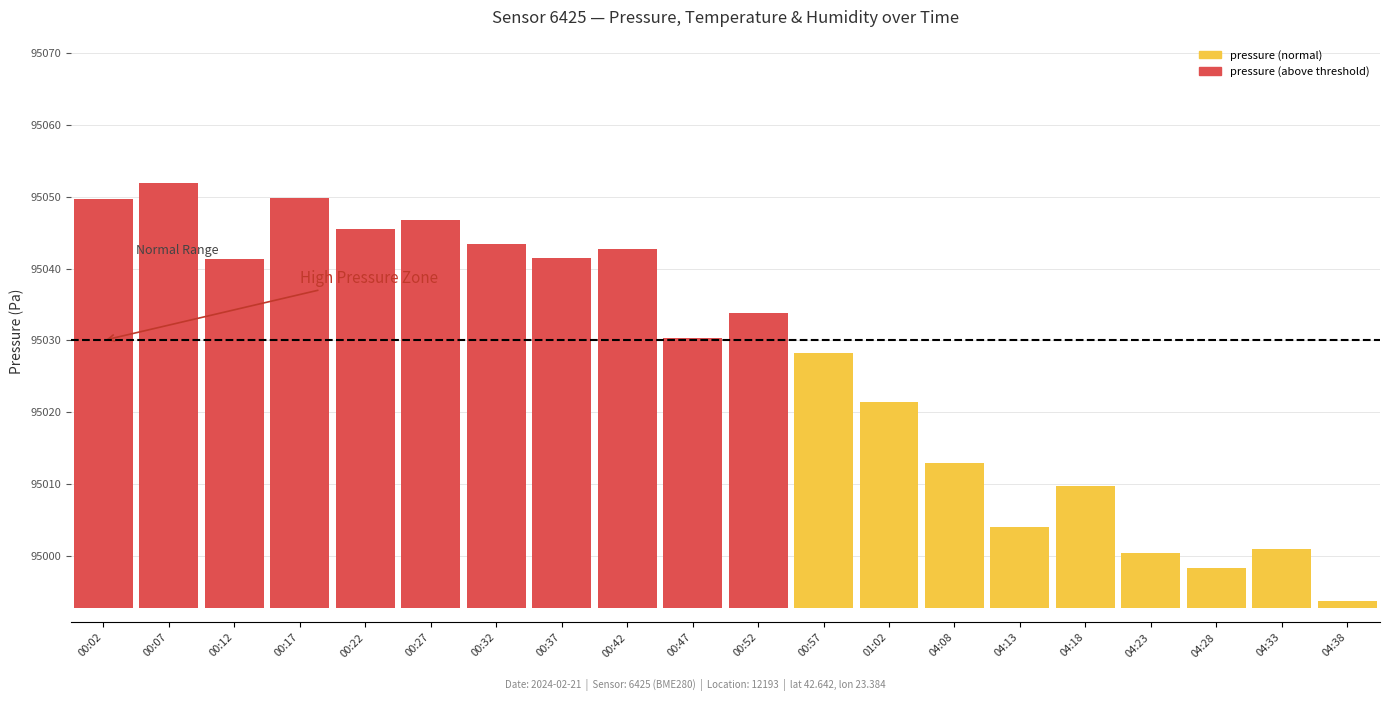

What is the label of the 3rd bar from the left?

00:12